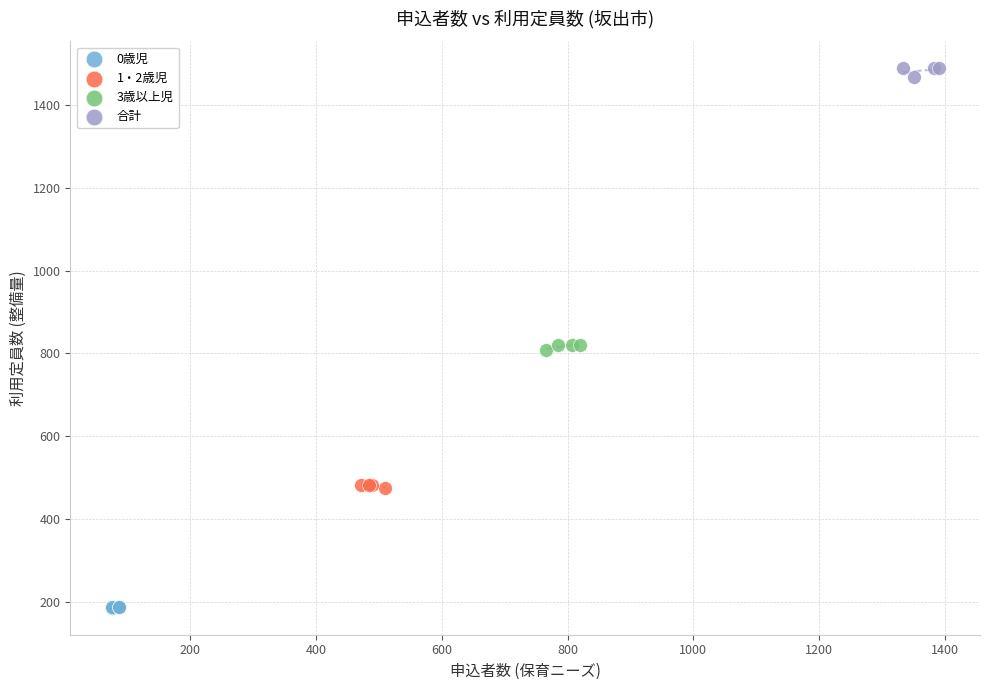

What are all the series names shown in the legend?

0歳児, 1・2歳児, 3歳以上児, 合計